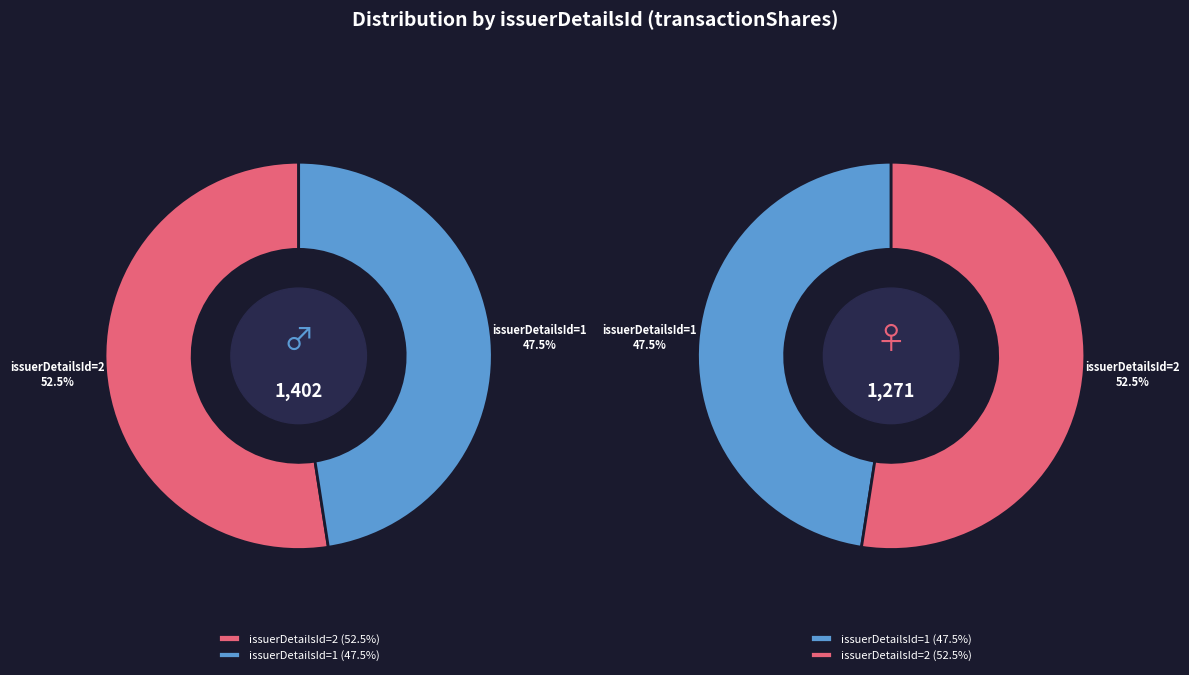

Which category has the smallest portion of the pie?

1